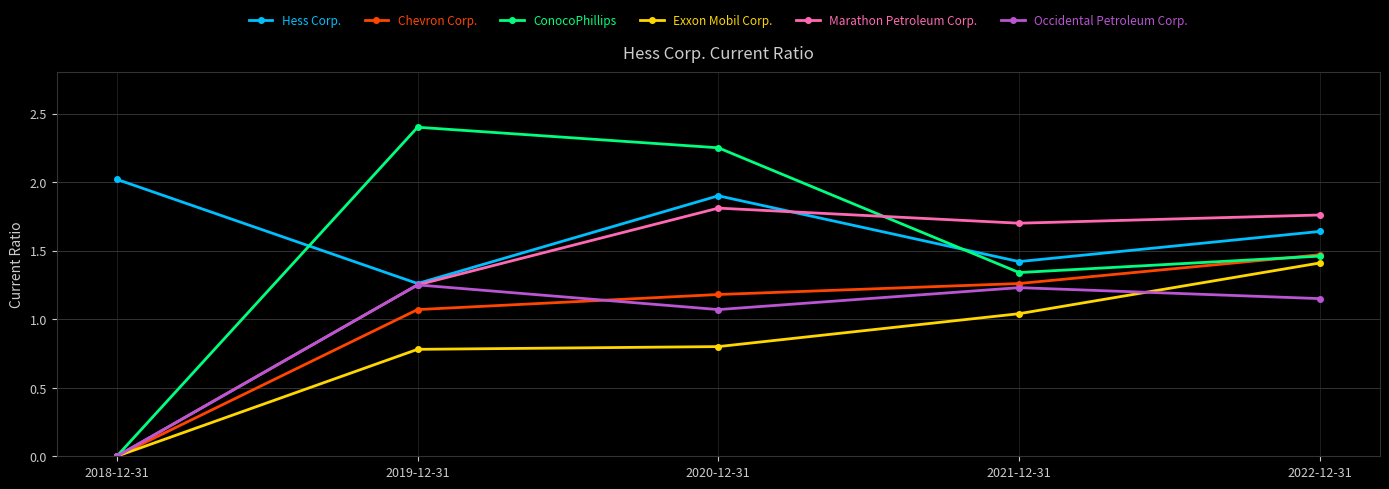

How many categories are shown in the chart?

5